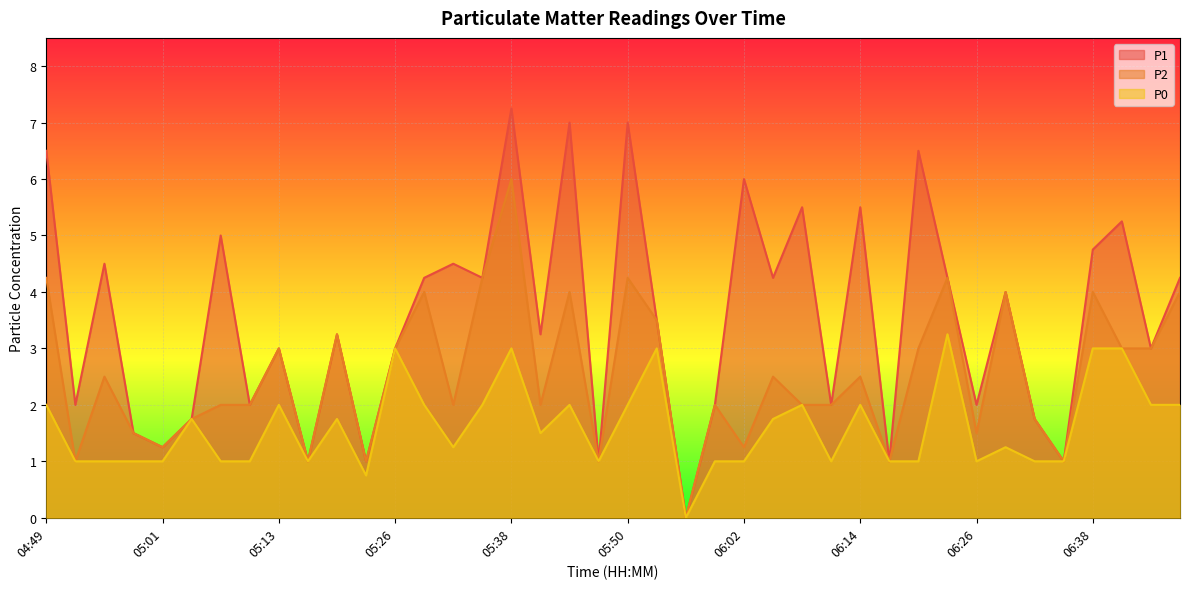

The value of P2 at 06:14 is 1.3. True or false?

False